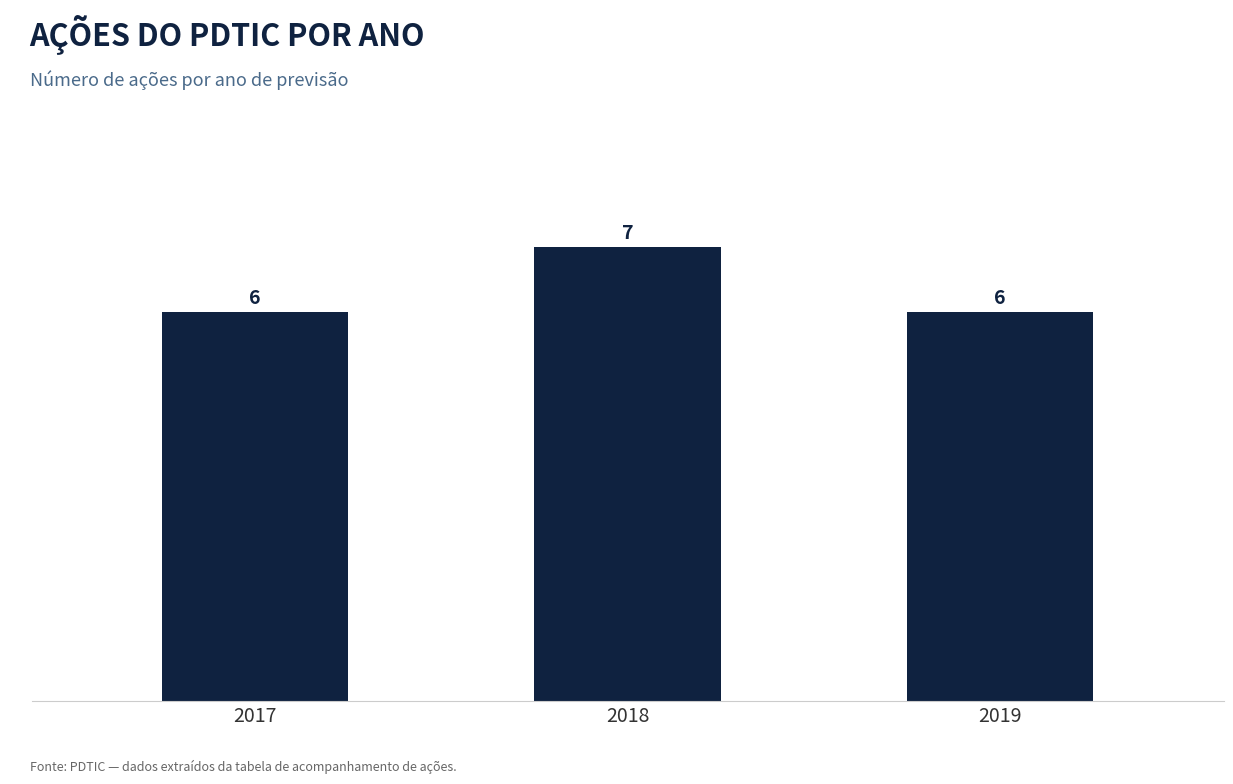

Reading left to right, list all the values displayed in this chart.

2017=6	2018=7	2019=6